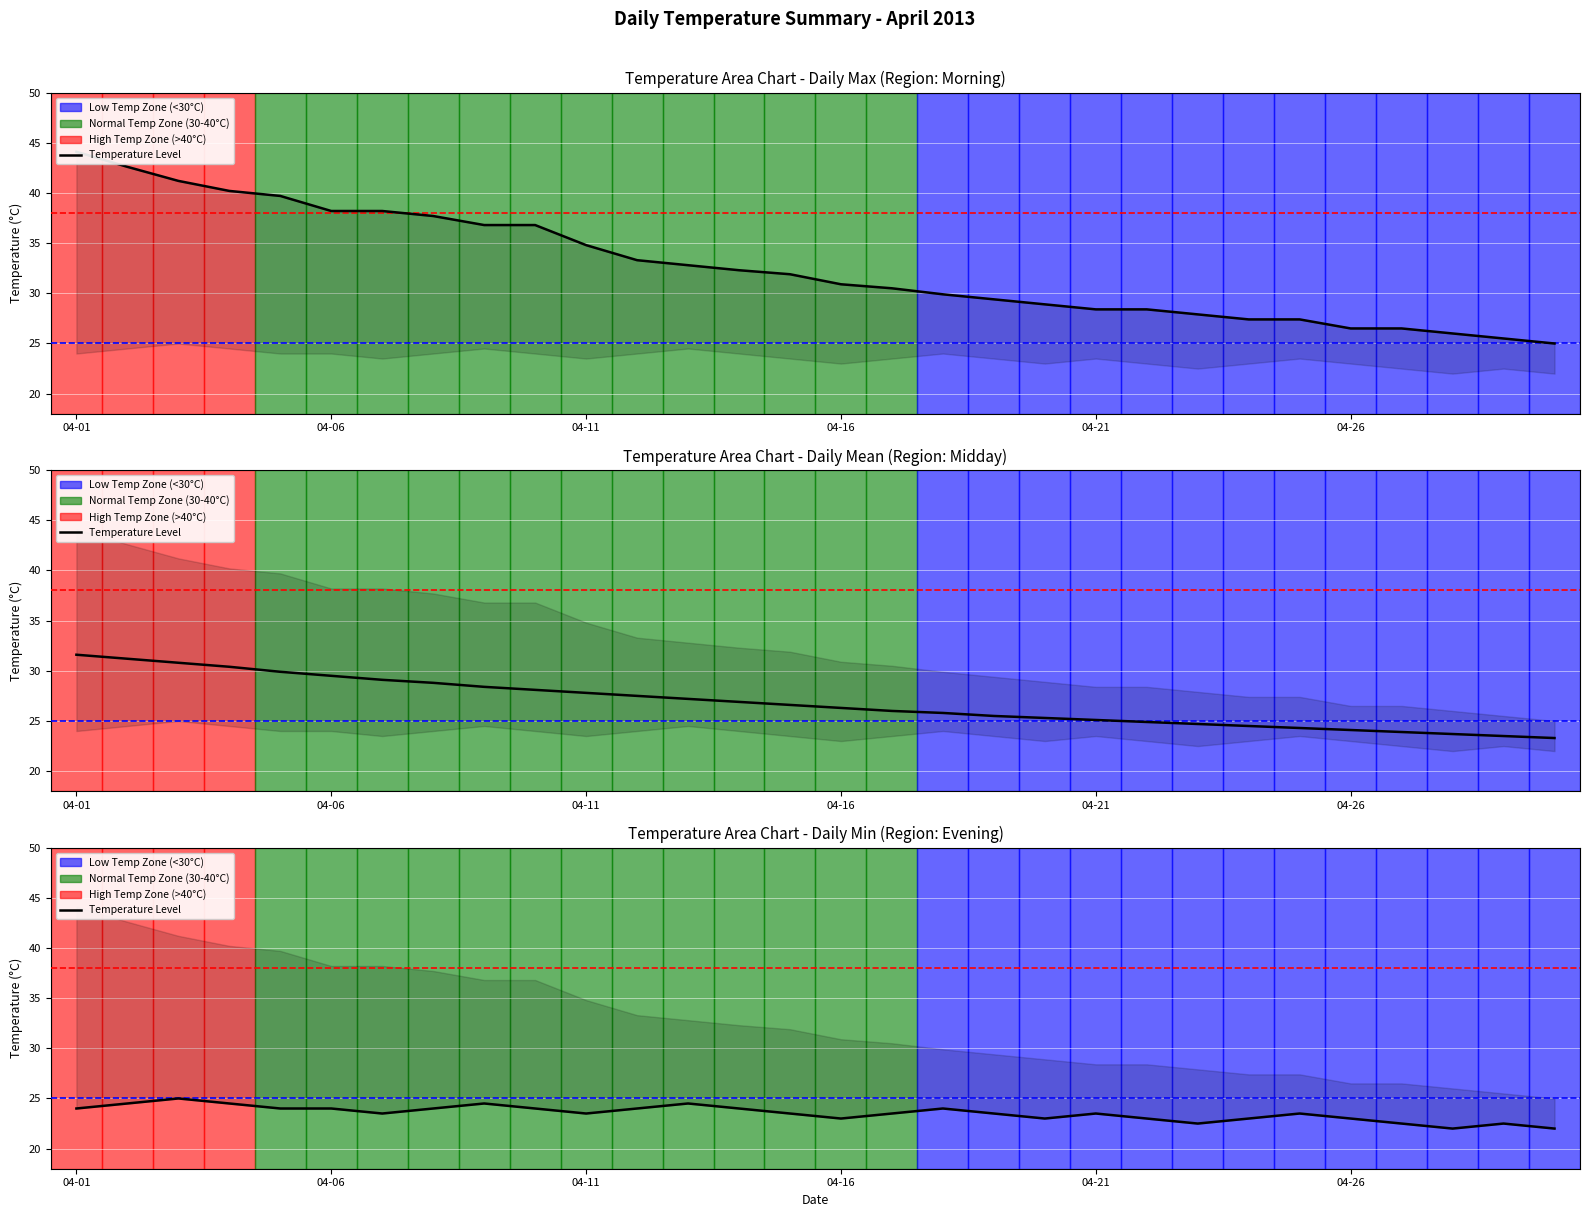

True or false: the data shows 31.8 at 04-16.

False